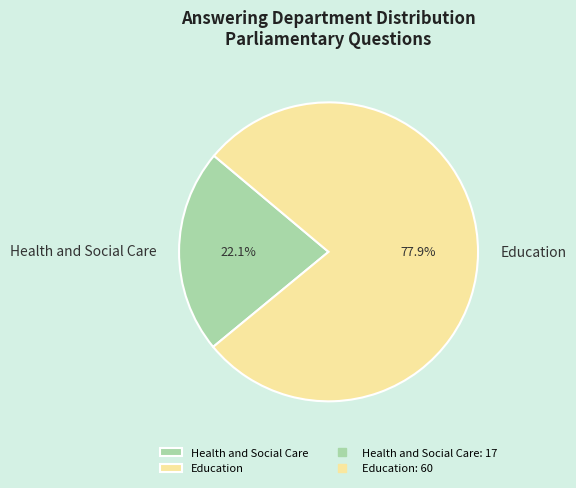

To the nearest percent, what portion does Health and Social Care represent?

22%